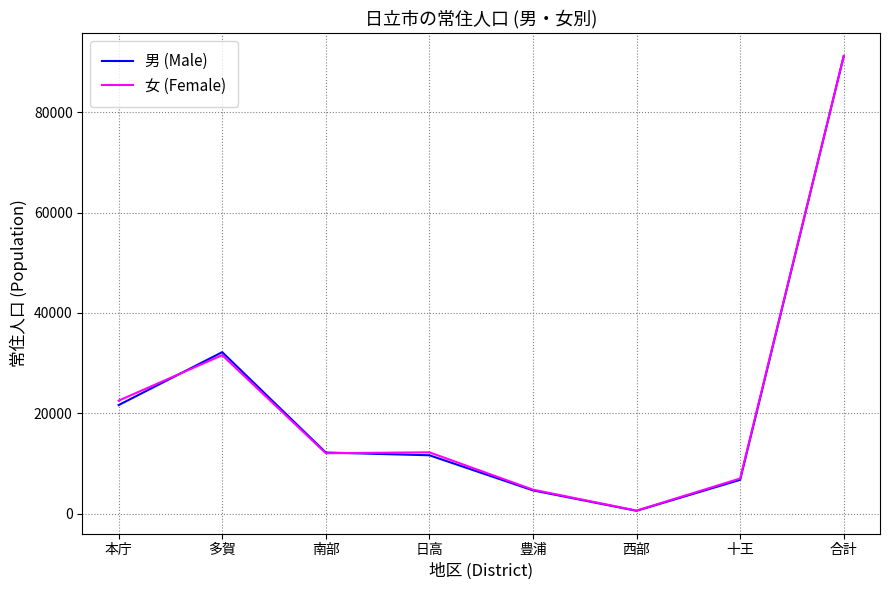

Where is 男 (Male) nearest to the value 45888?

多賀